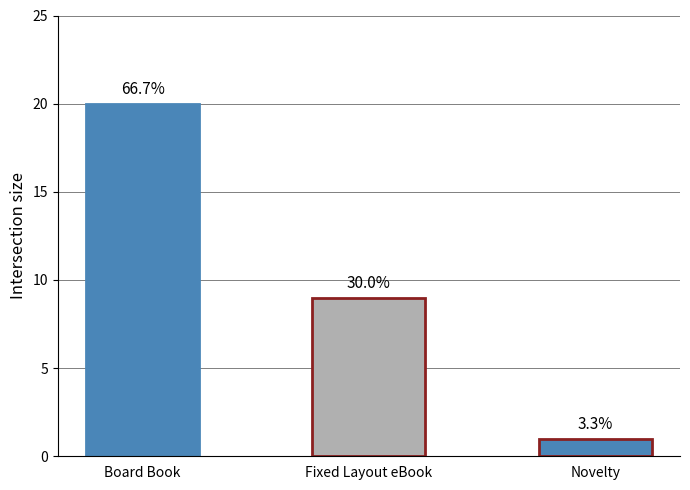

Which category has the highest value across all series?

Board Book